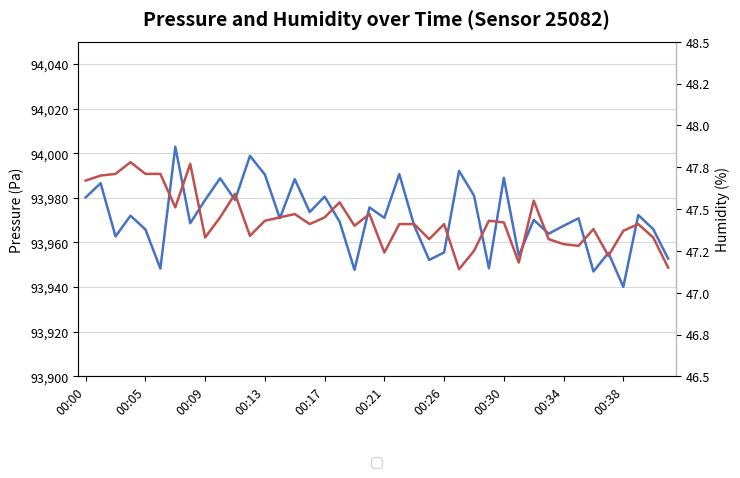

How many lines are shown in the chart?

2